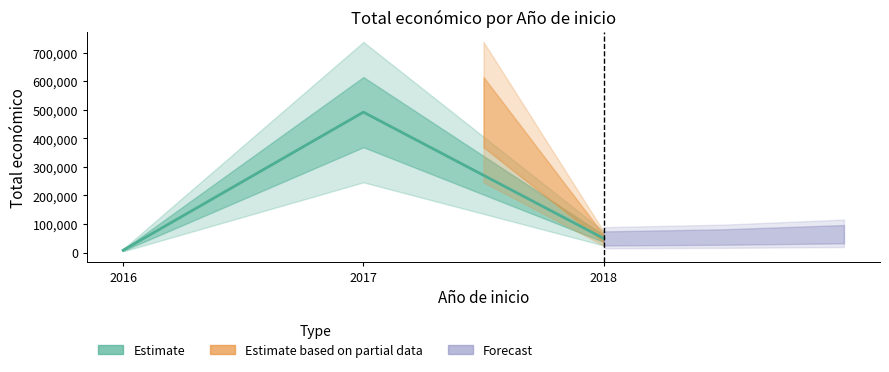

What is the change in value from 2016 to 2017?

+483503